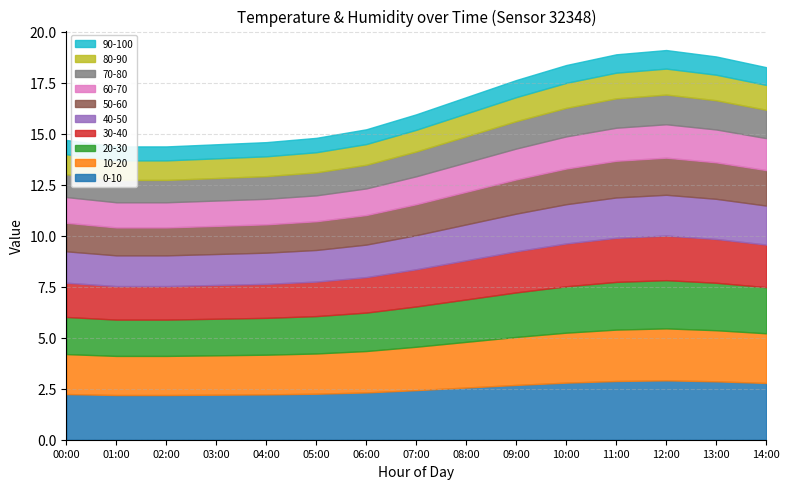

What is the label of the 8th point from the left?

07:00